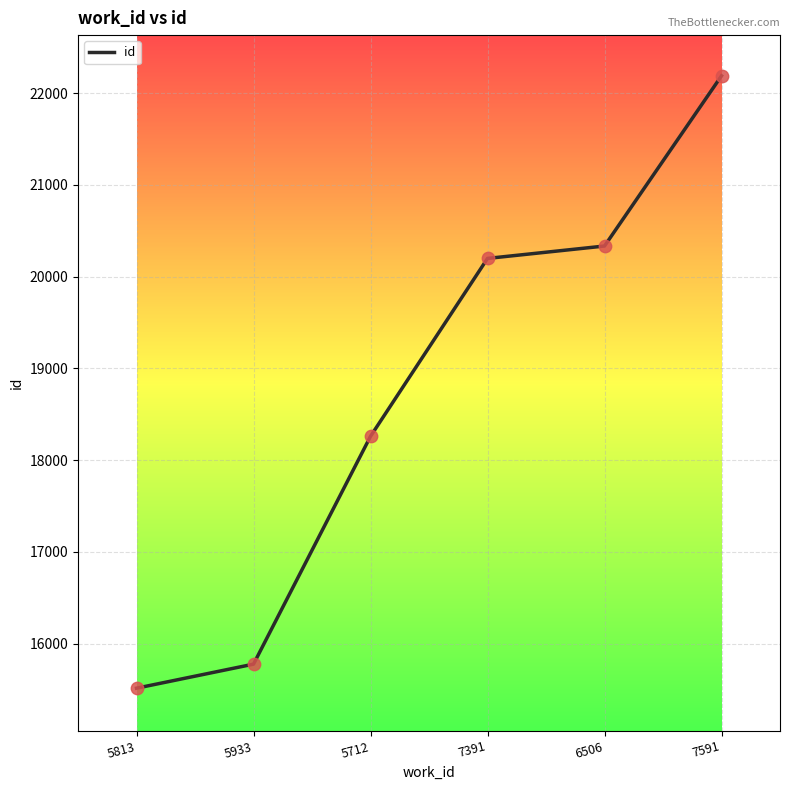

Approximately how many times larger is the value at 7391 compared to 6506?

1.0